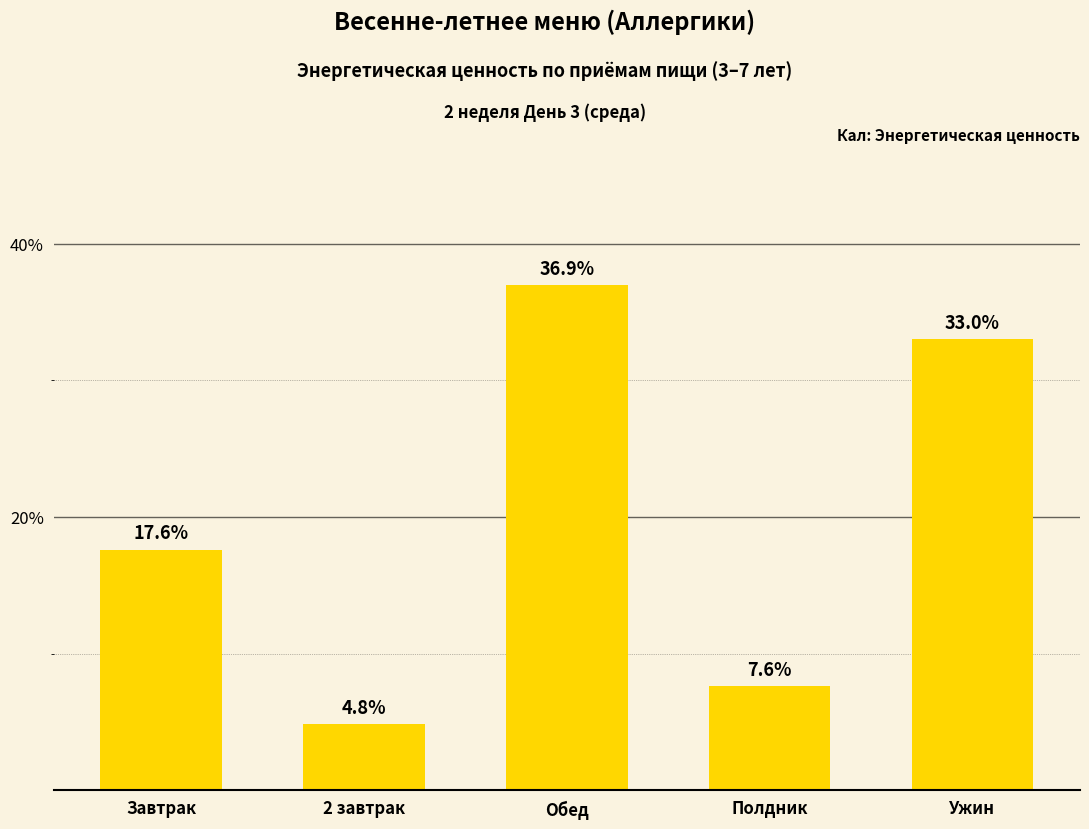

What is the minimum value shown in the chart?

4.8